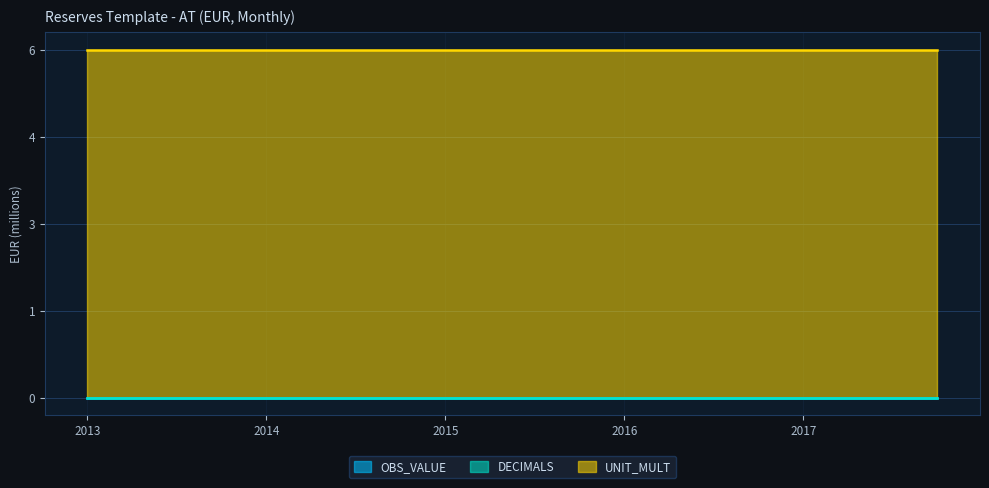

Is it true that UNIT_MULT equals 4 at 2015-07?

False